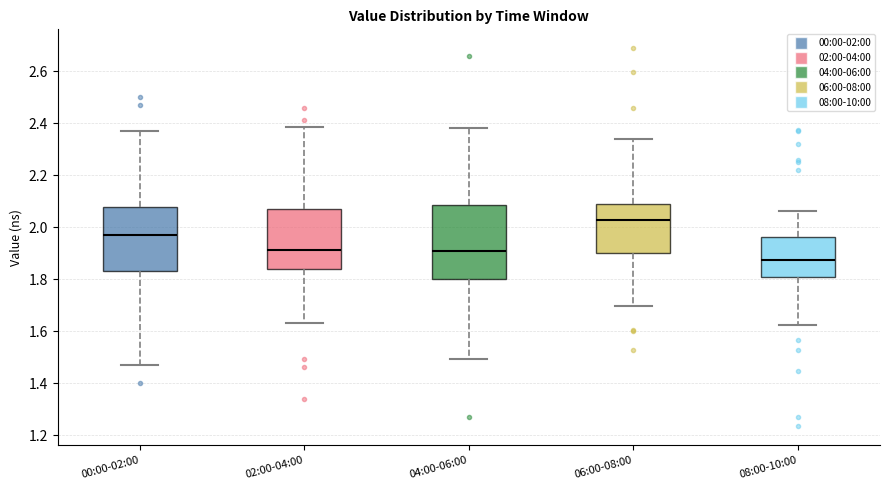

Which box is the tallest, from its lower edge to its upper edge?

04:00-06:00